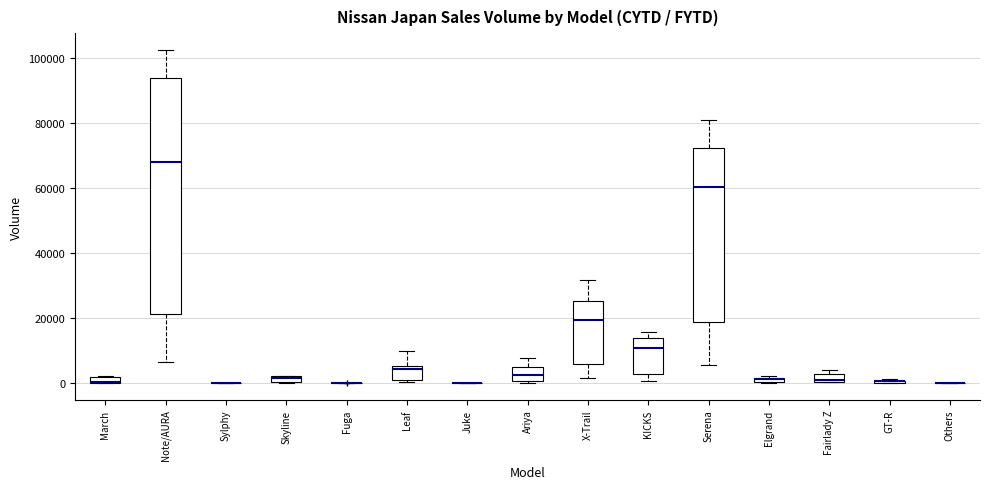

Which box is the tallest, from its lower edge to its upper edge?

Note/AURA